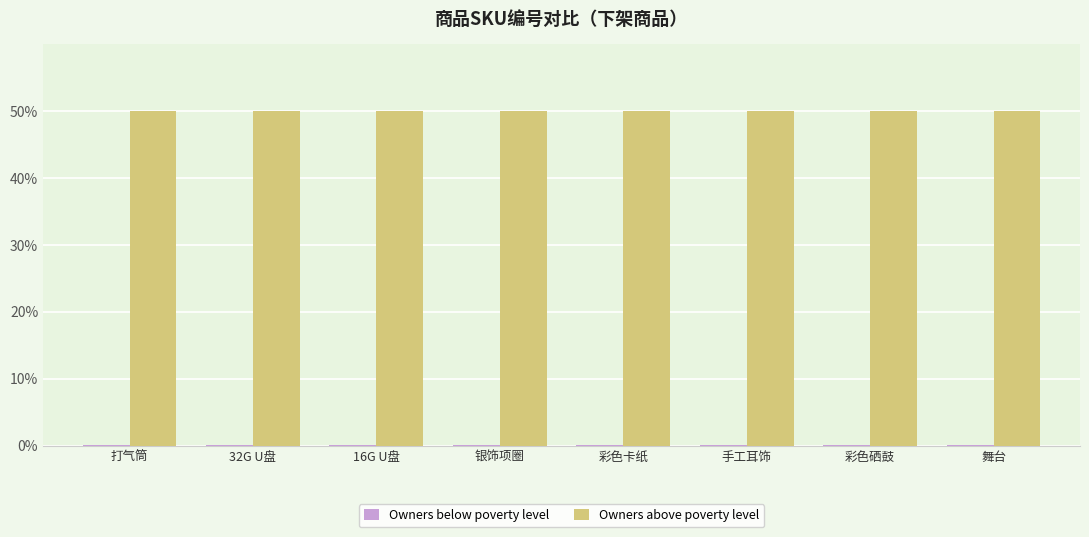

What is the maximum value shown in the chart?

50.0